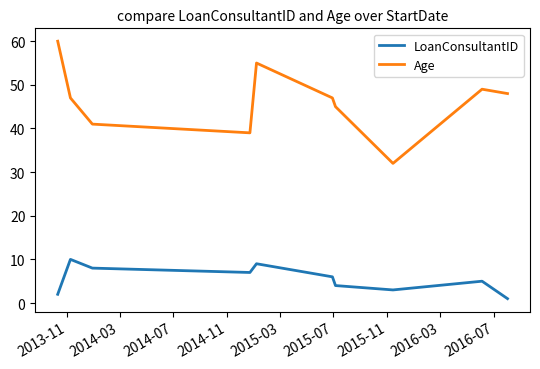

Rank the series by their average value, from lowest to highest.

LoanConsultantID, Age